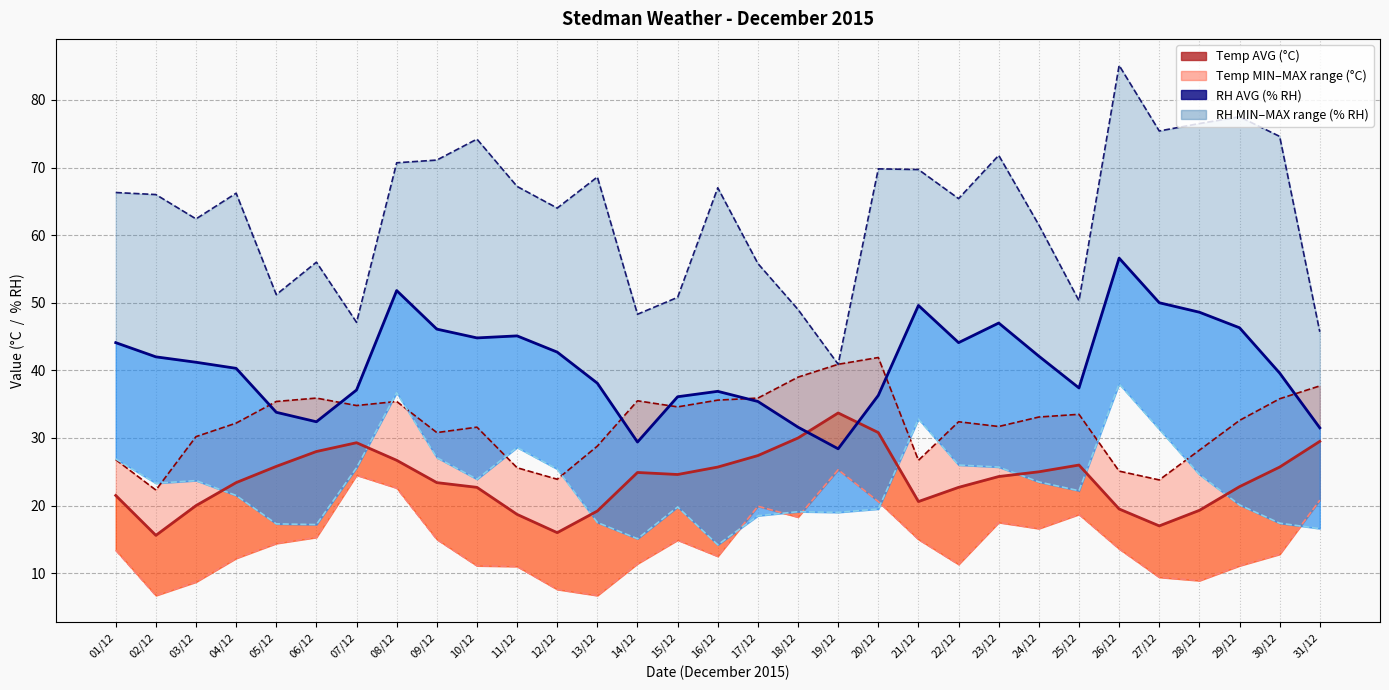

What is the difference between the maximum and minimum values in the RH AVG series?

28.2